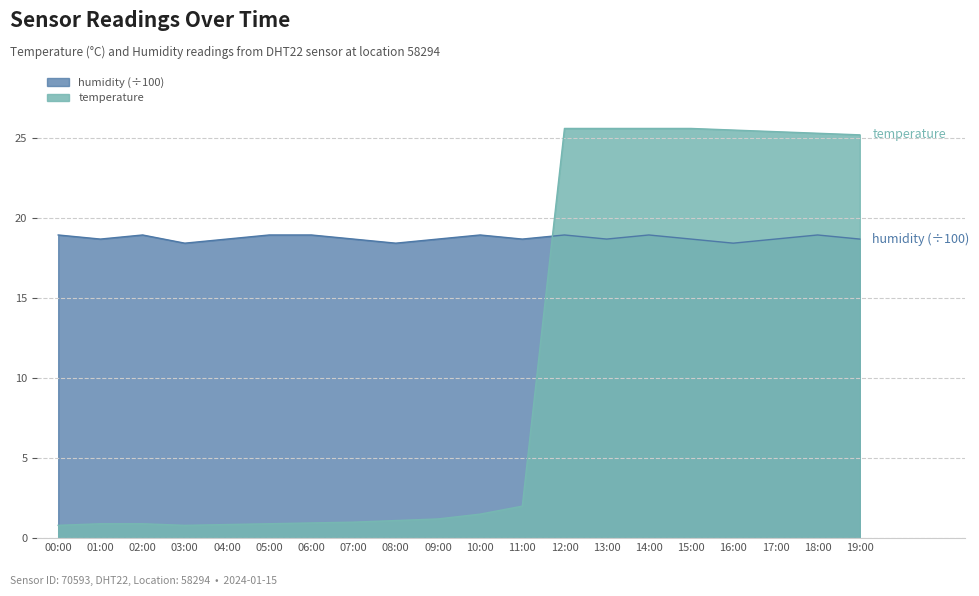

Where do temperature and humidity first cross each other?

11:00 and 12:00